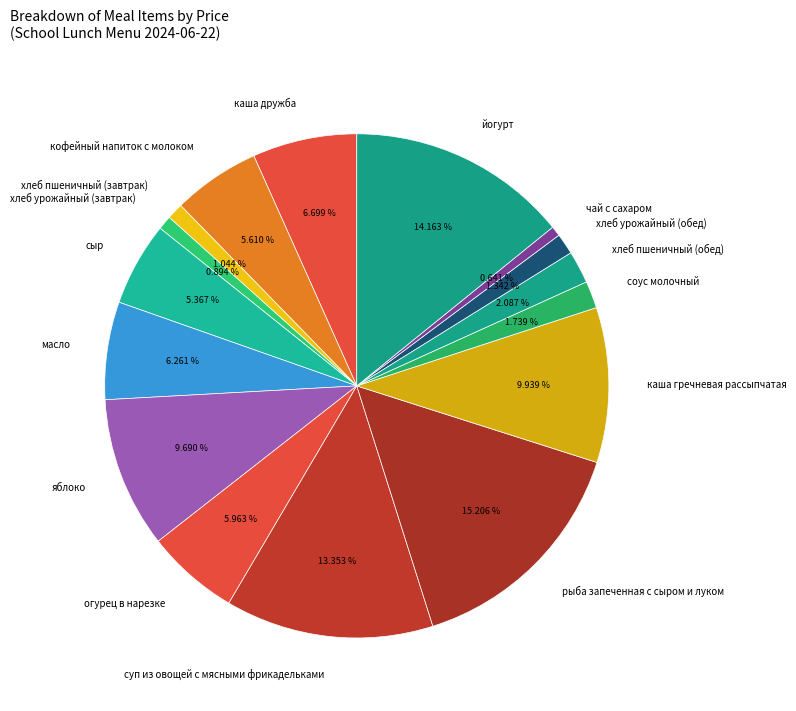

To the nearest percent, what portion does хлеб урожайный (завтрак) represent?

1%